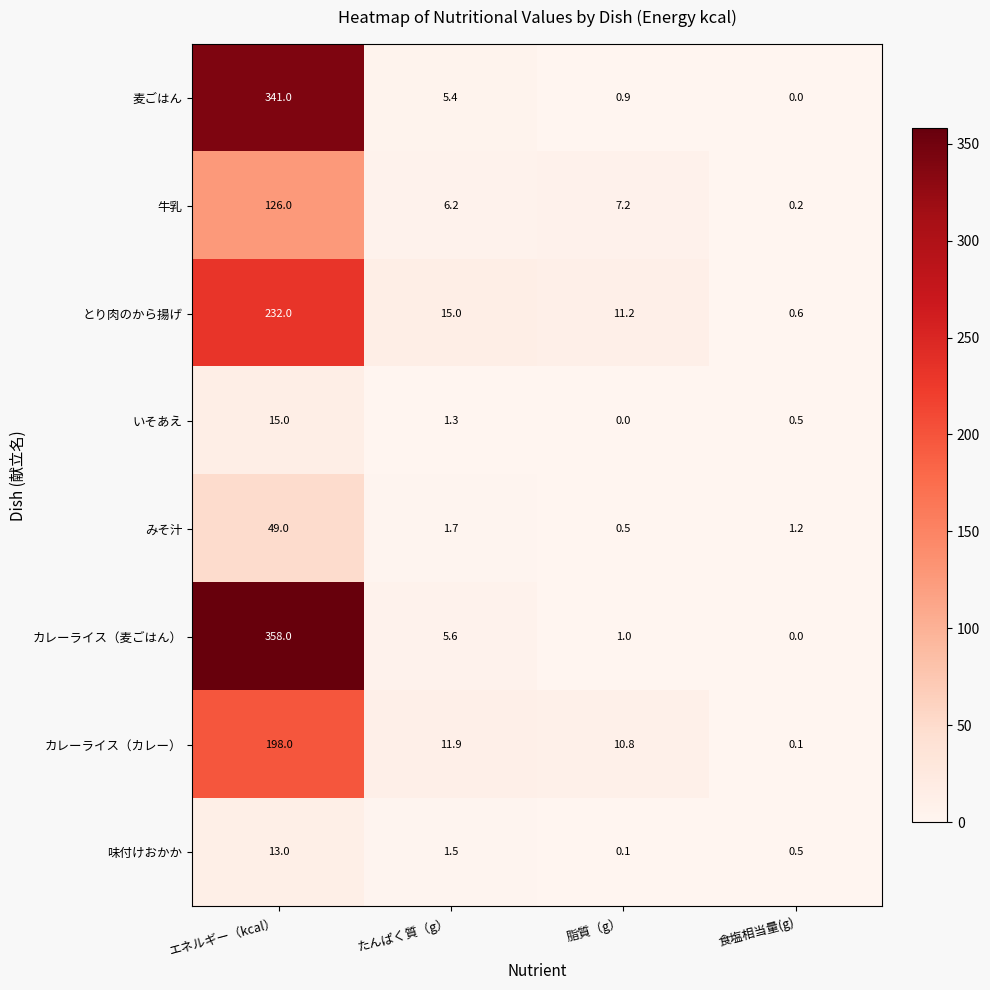

At which category is the sum across all series the highest?

エネルギー（kcal）